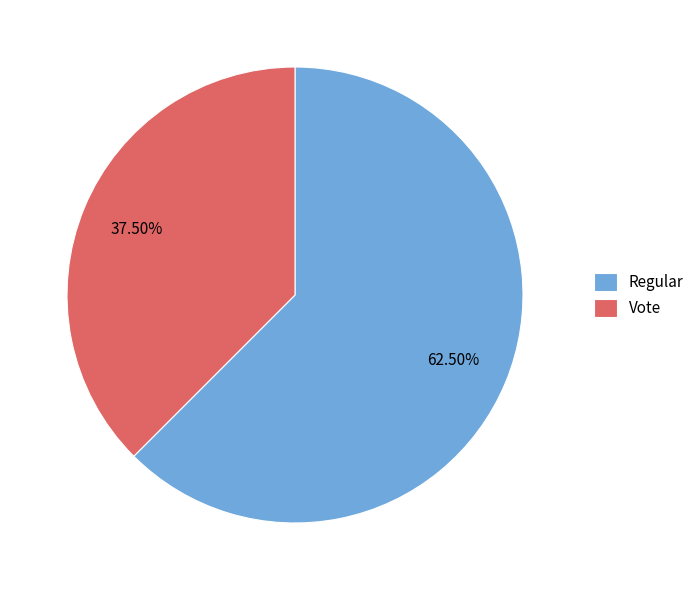

What is the majority slice?

Regular